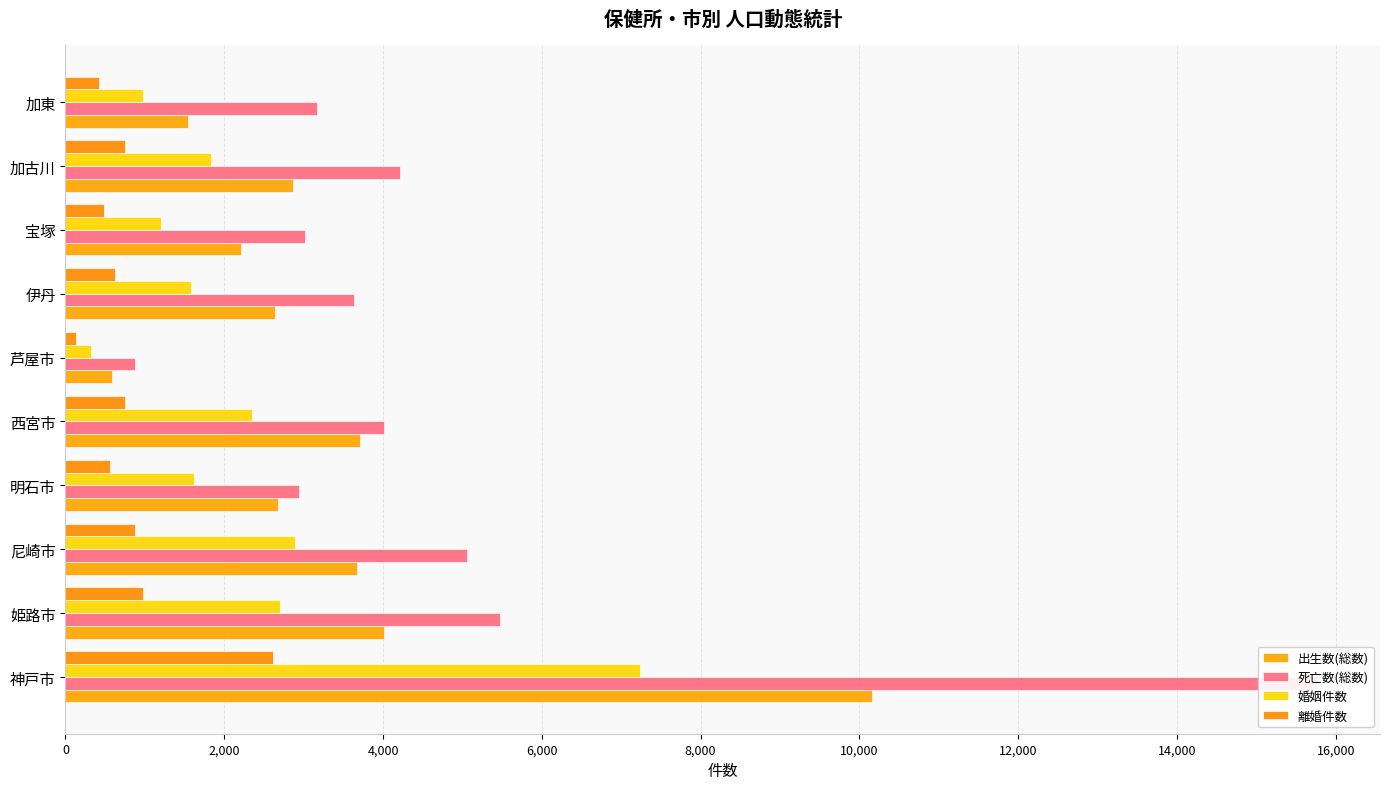

Does the chart contain any negative values?

No